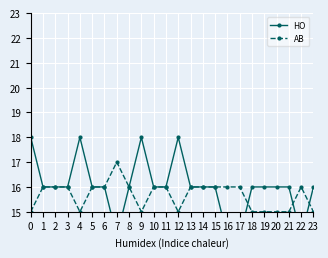

How many HO values are between 16 and 17?

16